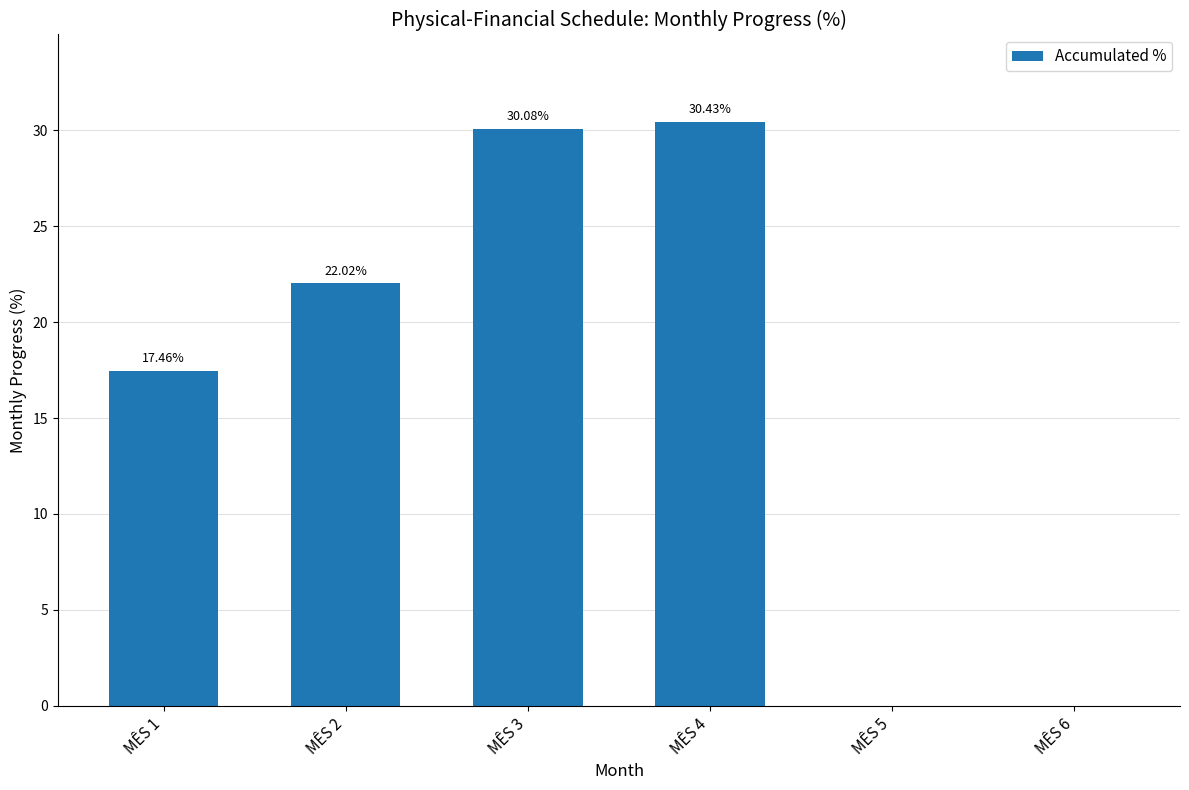

How many distinct data groups are displayed?

1